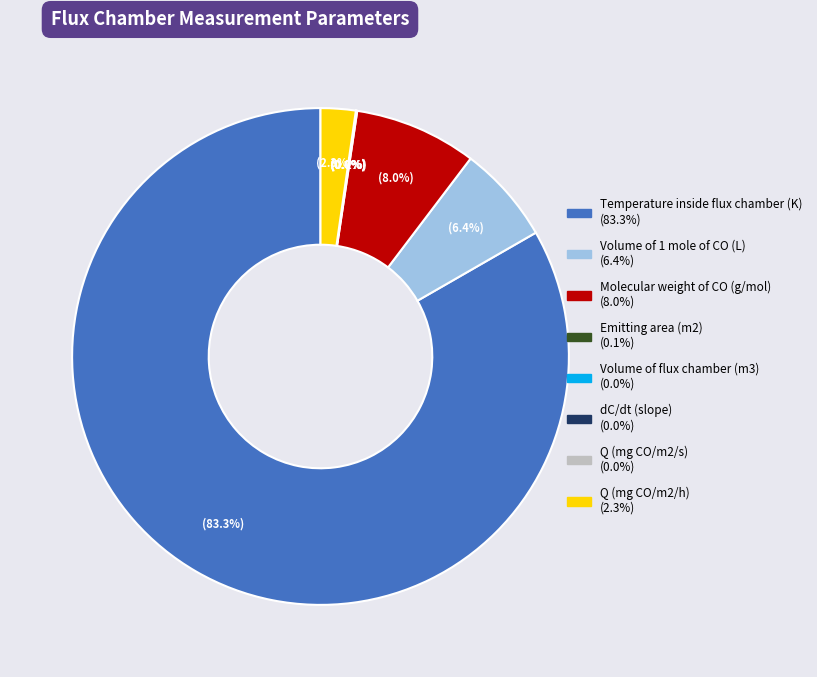

Does Temperature inside flux chamber (K) represent more than half of the total?

Yes